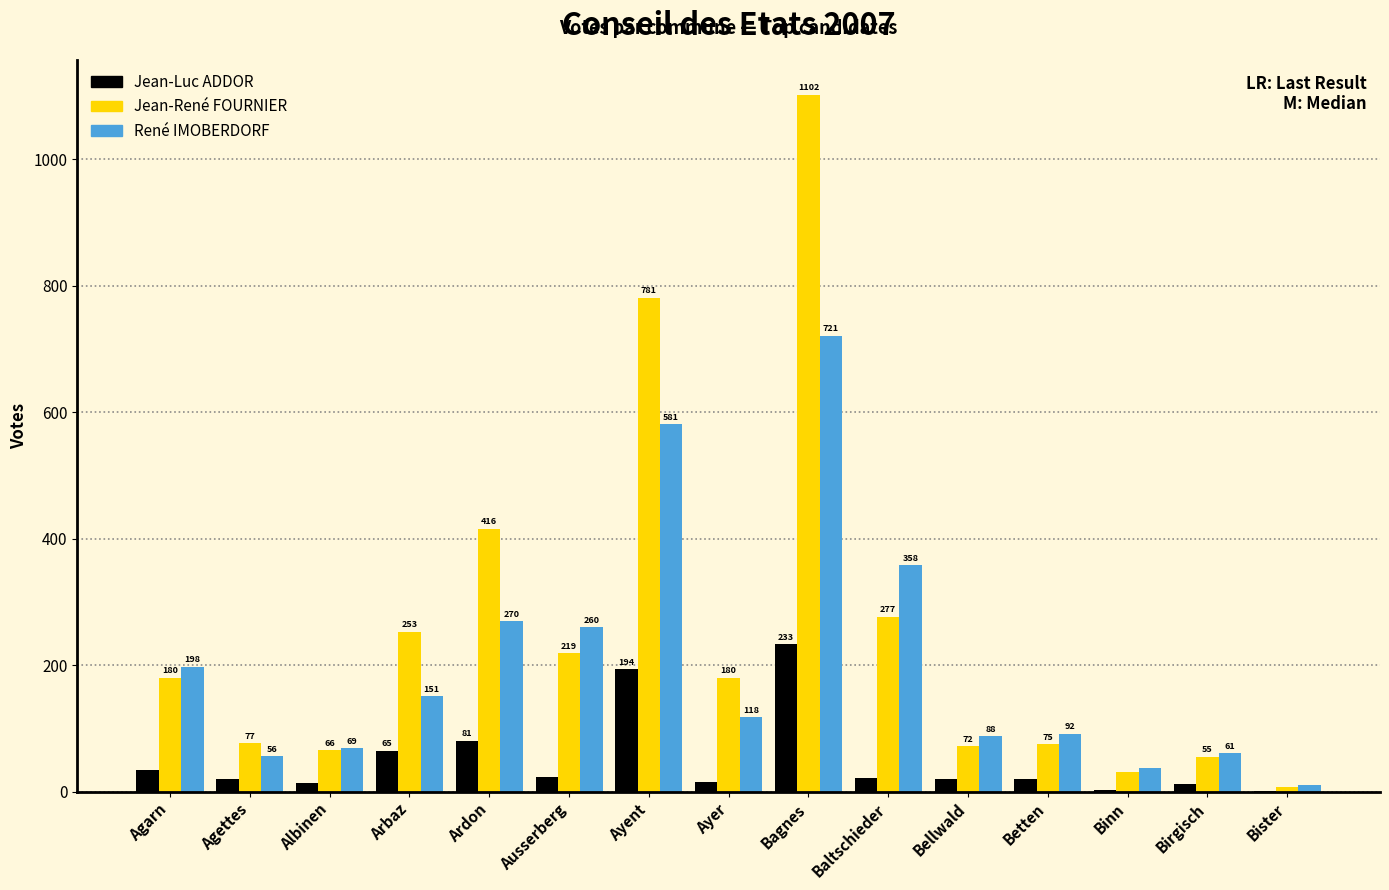

Where is René IMOBERDORF nearest to the value 366?

Baltschieder